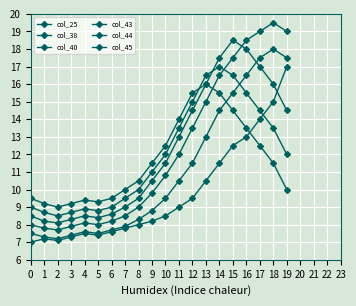

Which series has the largest range (max minus min)?

col_40